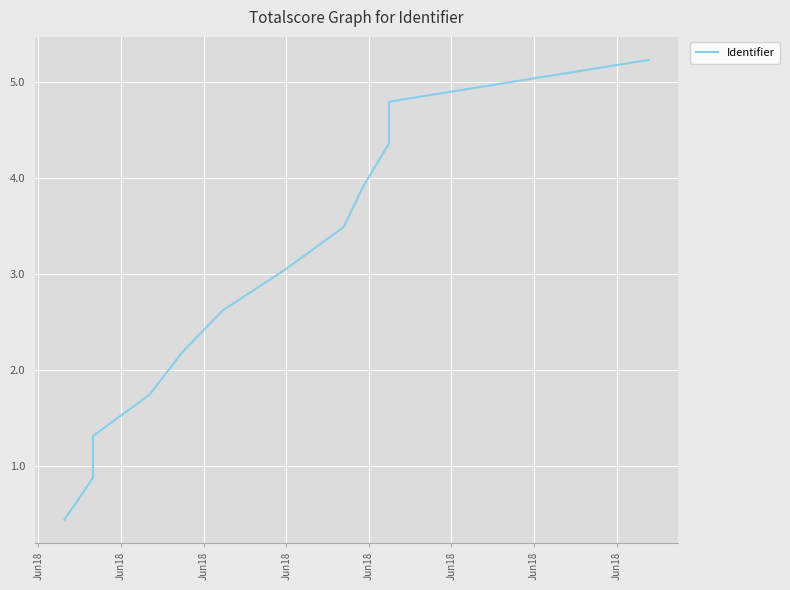

The value at Jun18 is 37275185. True or false?

False